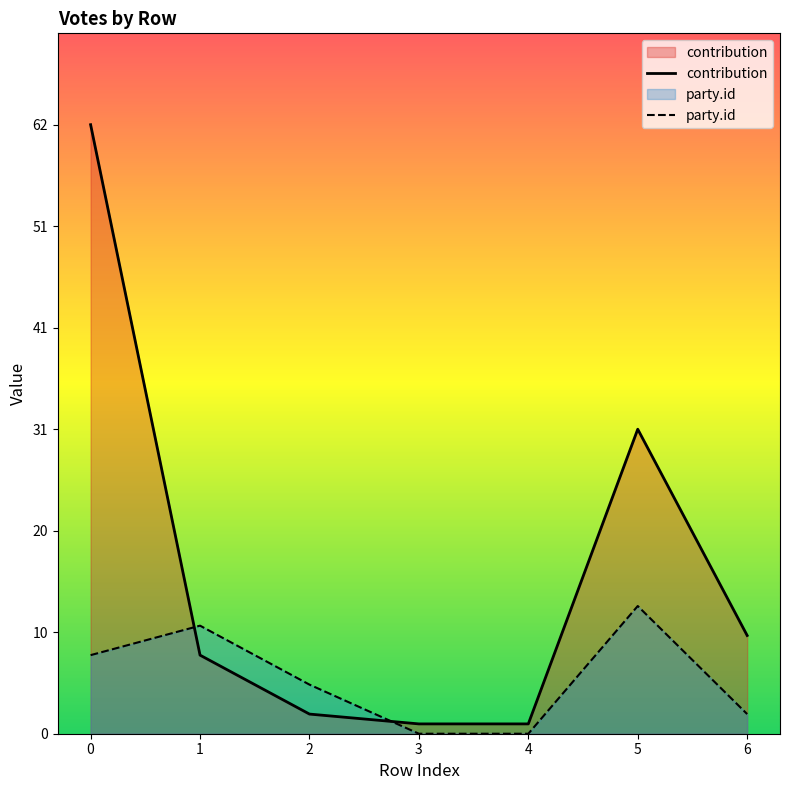

How many intersections are there between contribution and party.id?

2